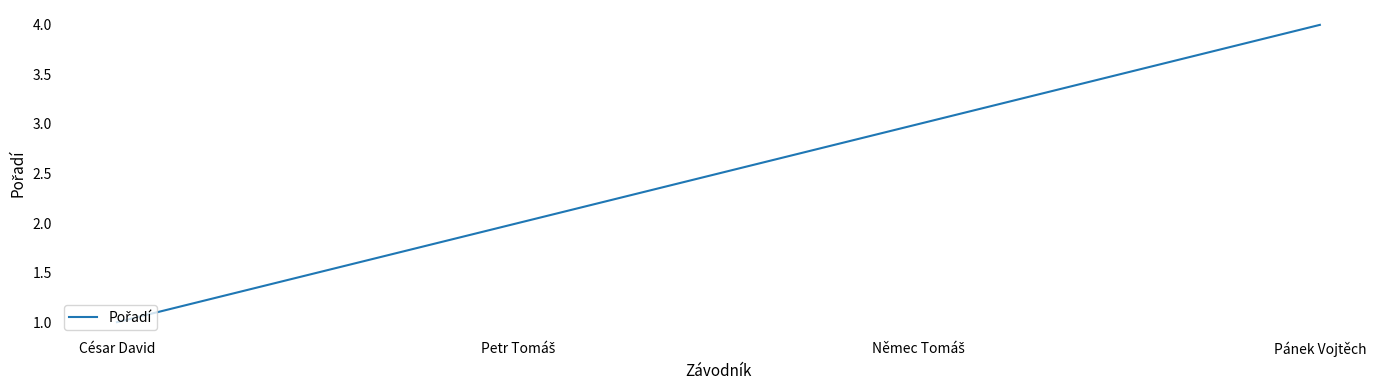

What is the change in value from César David to Pánek Vojtěch?

+3